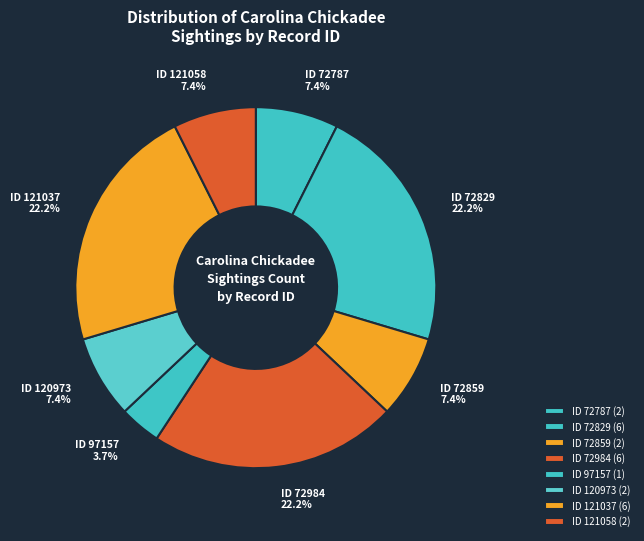

What is the largest slice in the pie chart?

72829